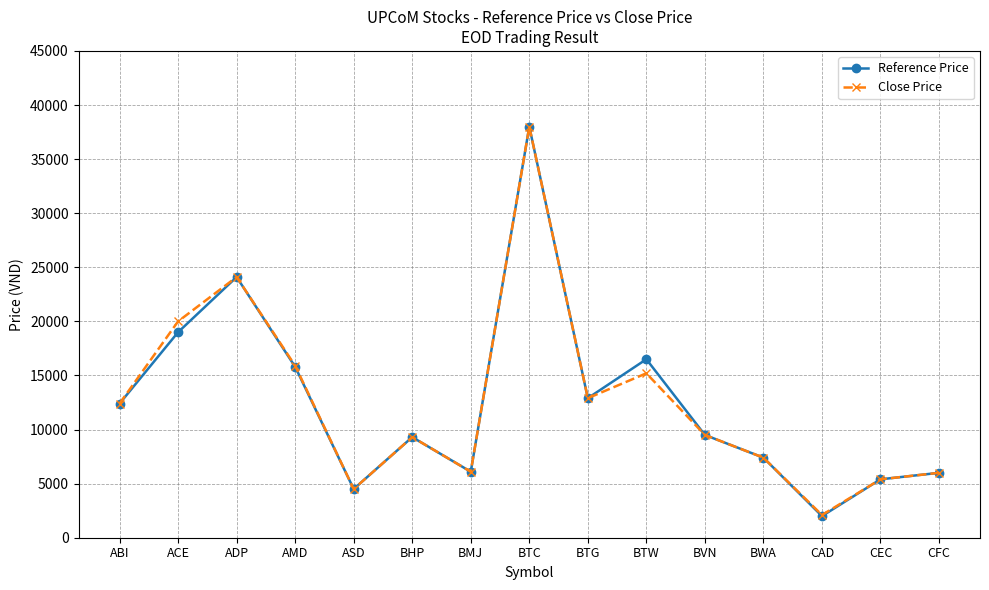

What value does the Close Price series have at BVN?

9500